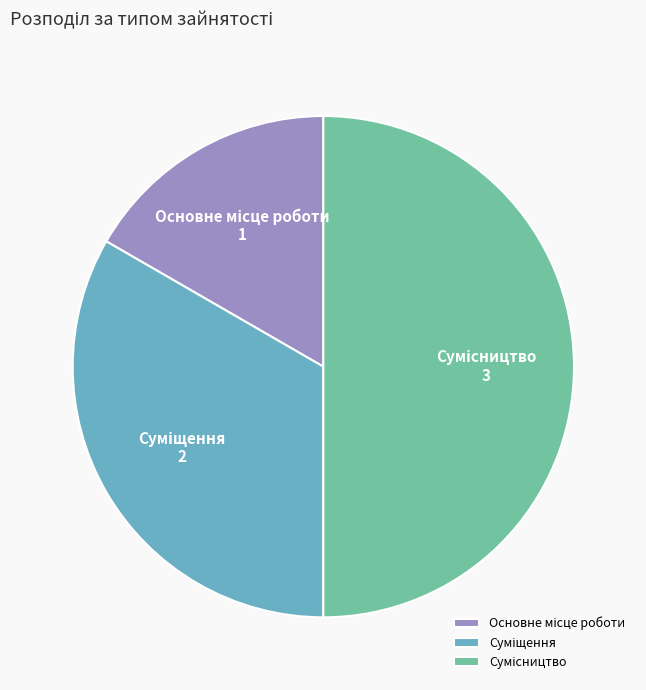

How many segments does this pie chart have?

3